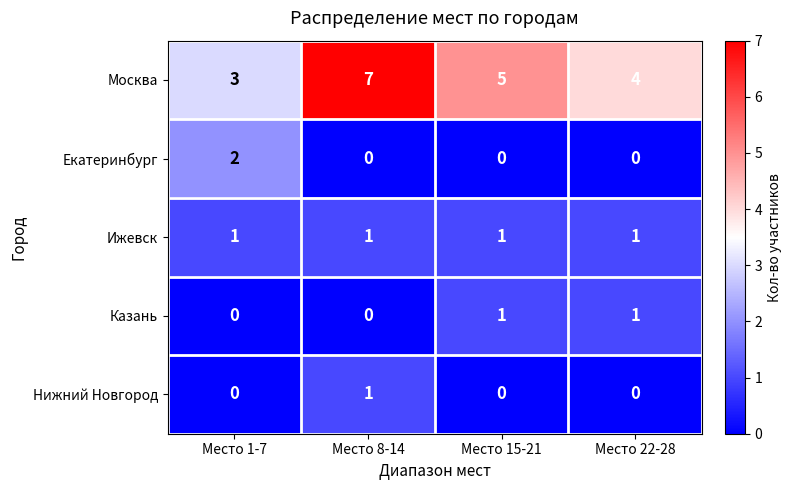

Reading right to left, list all the values displayed in this chart.

Москва: 4	5	7	3
Екатеринбург: 0	0	0	2
Ижевск: 1	1	1	1
Казань: 1	1	0	0
Нижний Новгород: 0	0	1	0